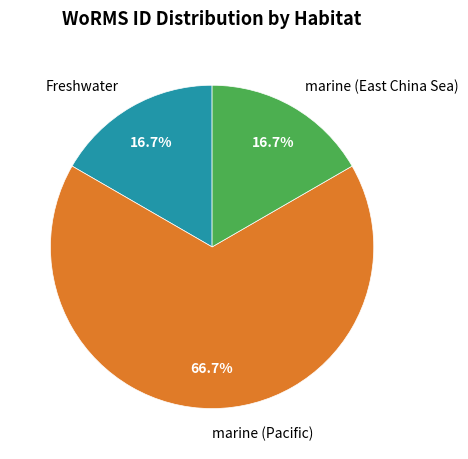

Which category accounts for the majority?

marine (Pacific)